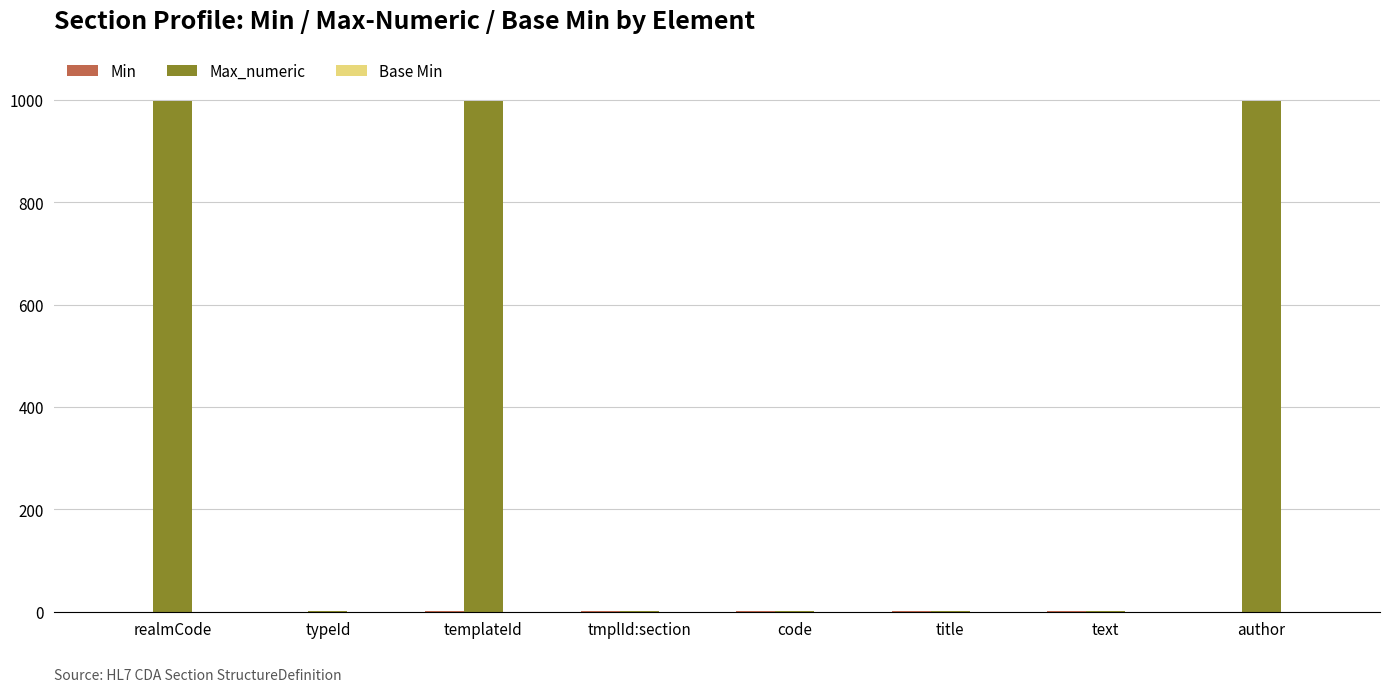

The value of Max_numeric at author is 999. True or false?

True